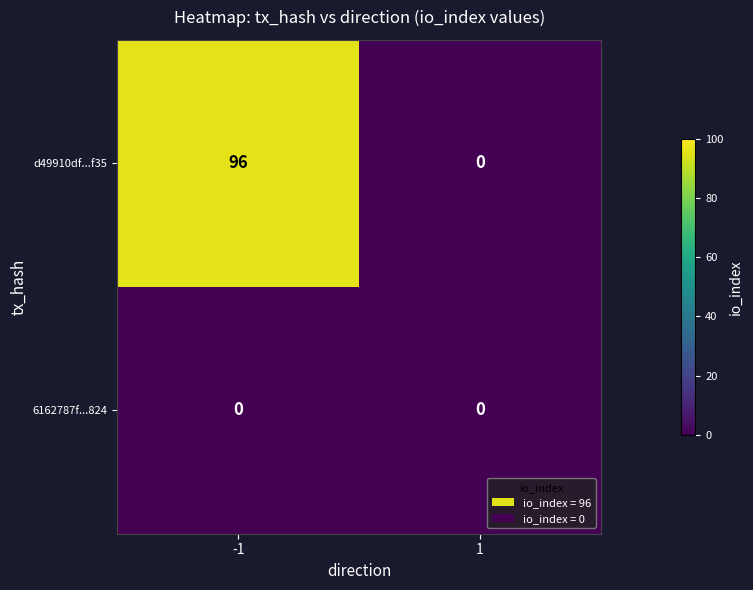

List the labels in order of d49910df...f35 value, smallest first.

1, -1